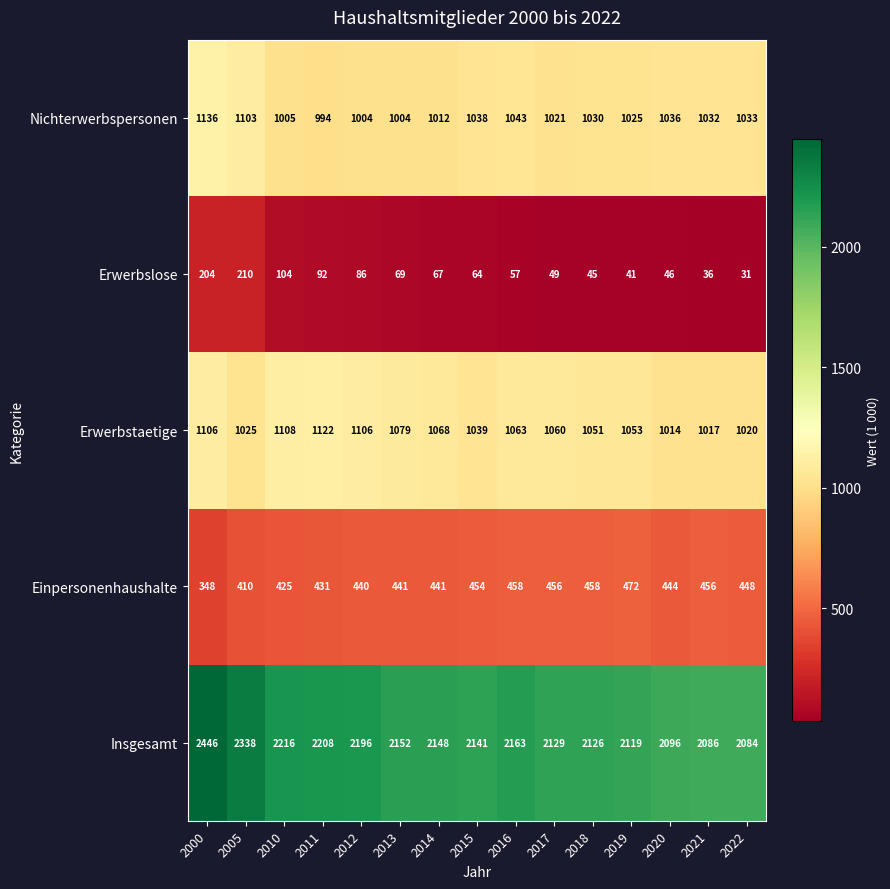

Where does the Nichterwerbspersonen series first go above 1030?

2000